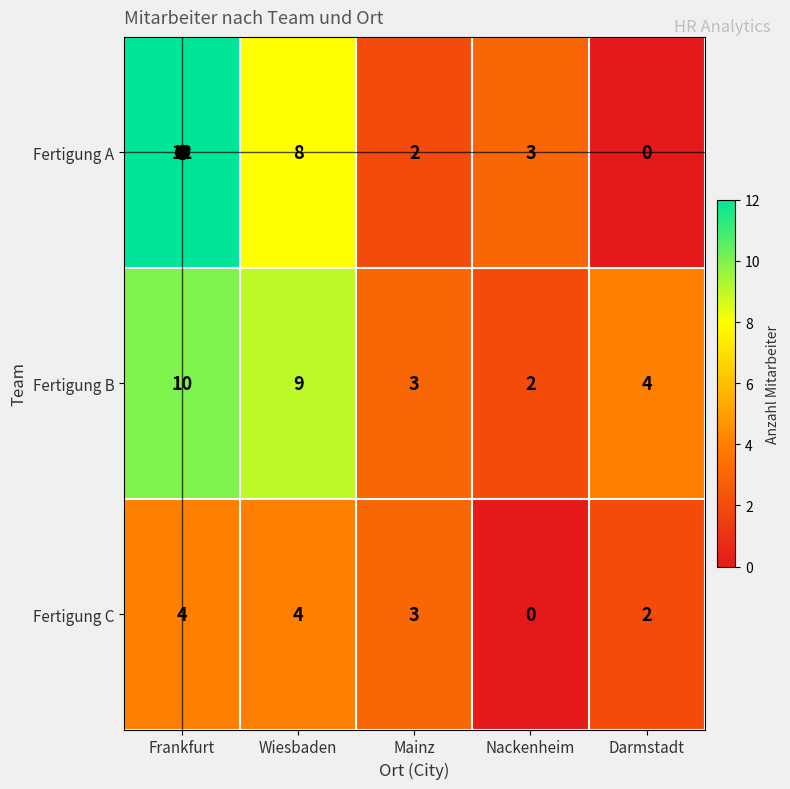

Which label corresponds to the largest value in the chart?

Frankfurt